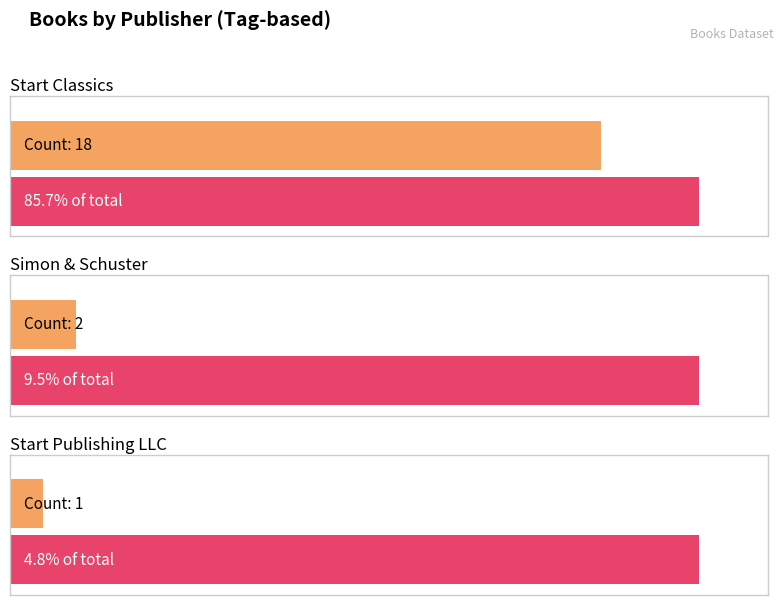

The value at Start Publishing LLC is 3. True or false?

False